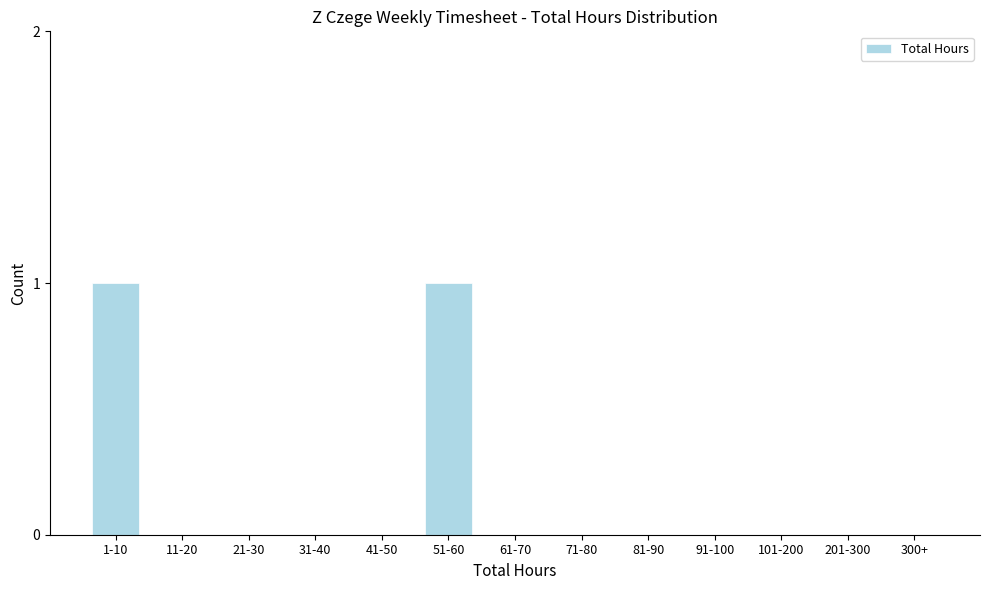

Reading left to right, extract all data points from this chart.

1-10=1	11-20=0	21-30=0	31-40=0	41-50=0	51-60=1	61-70=0	71-80=0	81-90=0	91-100=0	101-200=0	201-300=0	300+=0